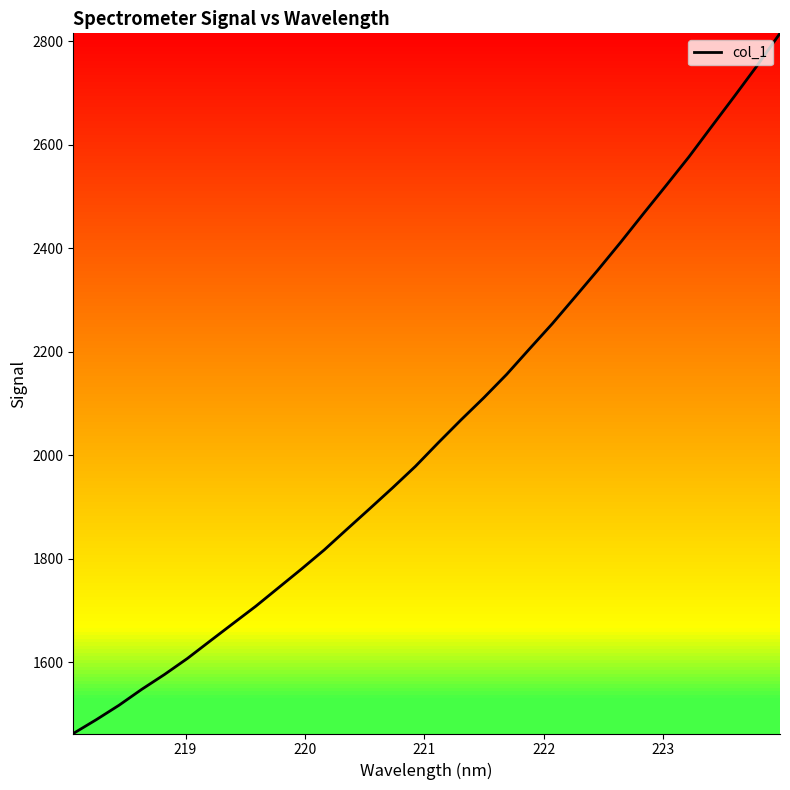

What is the greatest value displayed?

2815.6